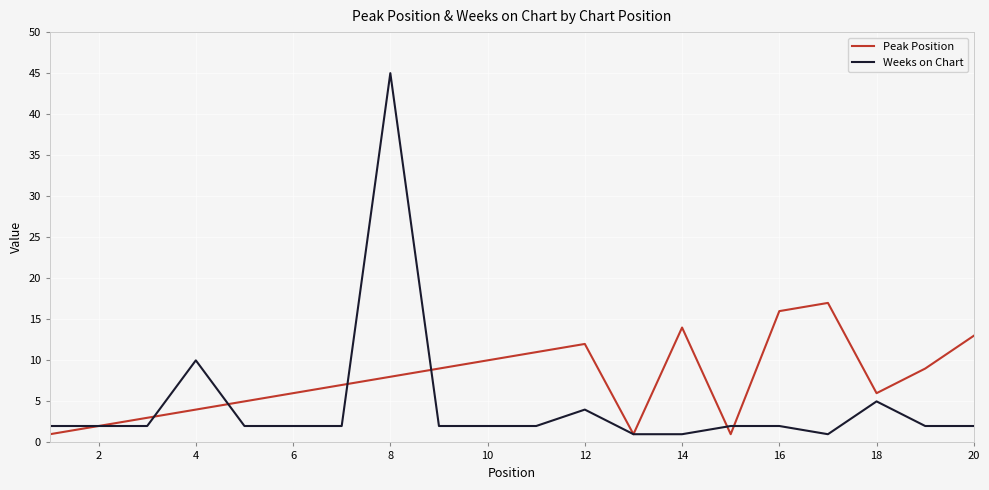

Which series has the largest total across all categories?

Peak Position